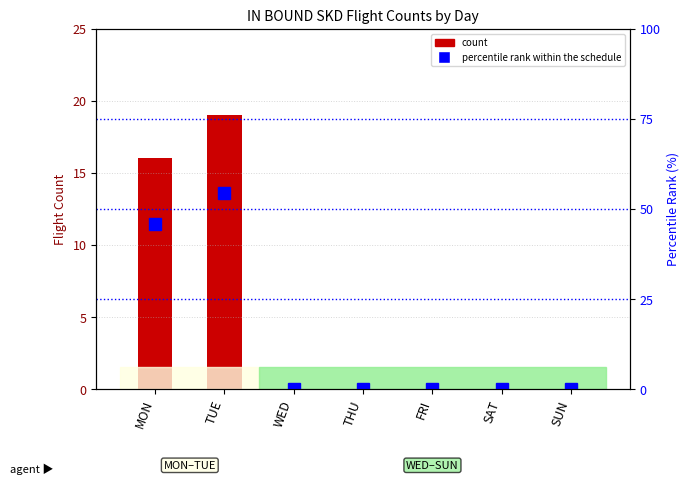

What is the difference between the second highest and second lowest values in the percentile rank within schedule series?

45.7